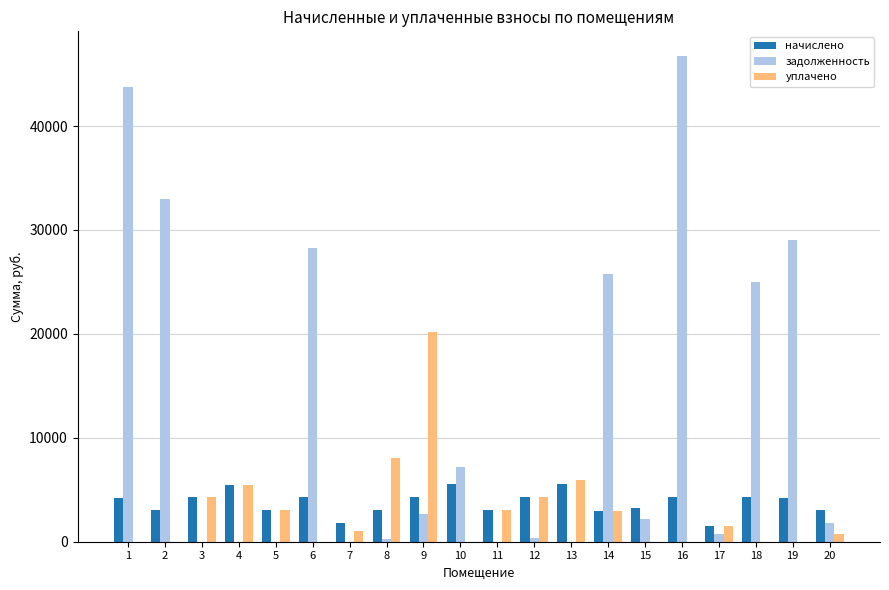

What is the total value across all series at 14?

31727.5